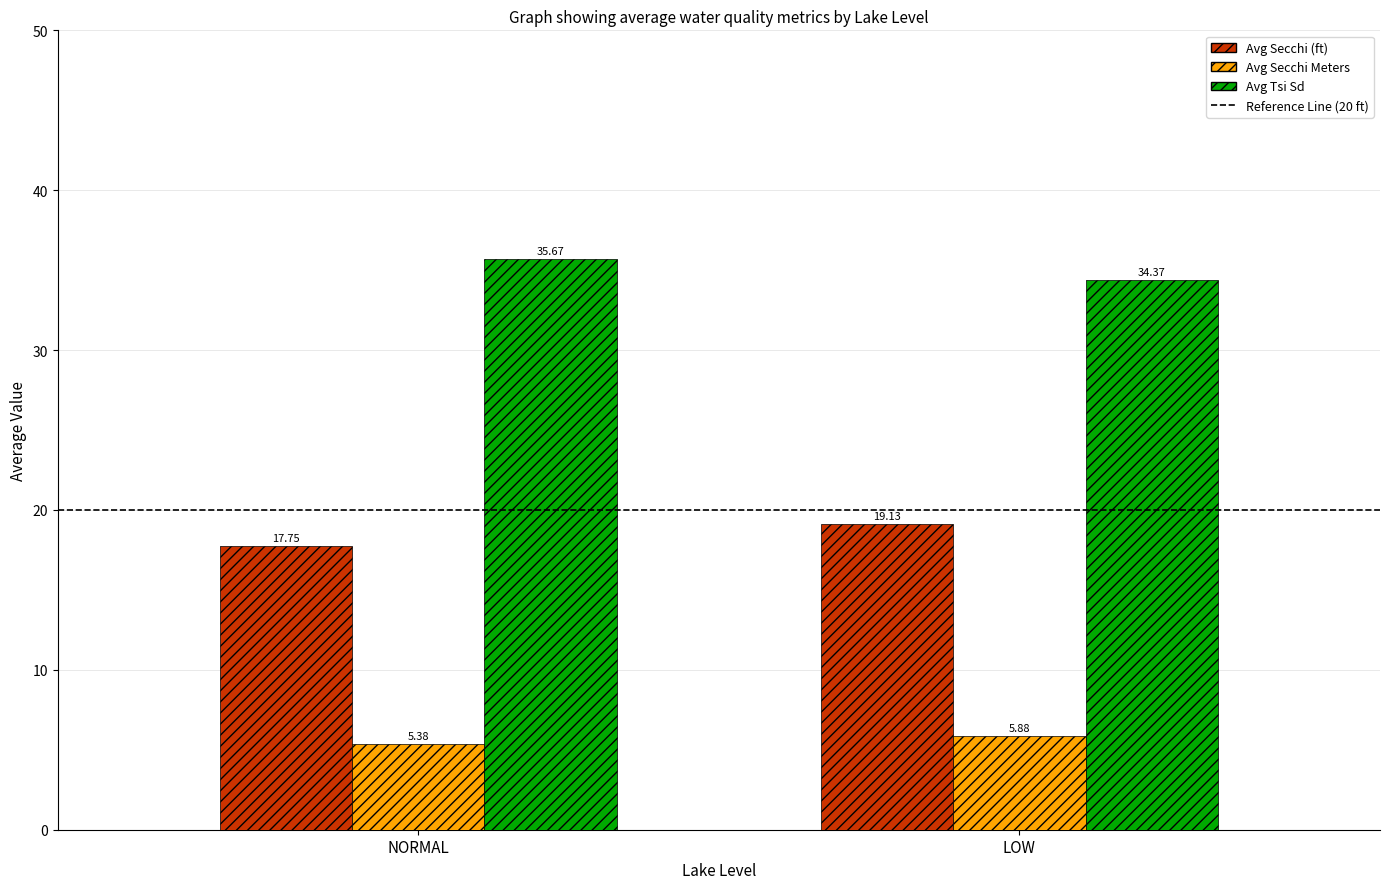

Which category has the lowest value across all series?

NORMAL